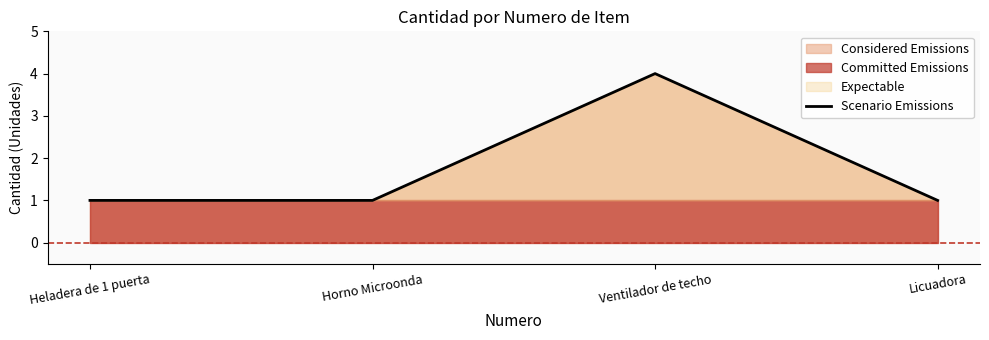

What is the greatest value displayed?

4